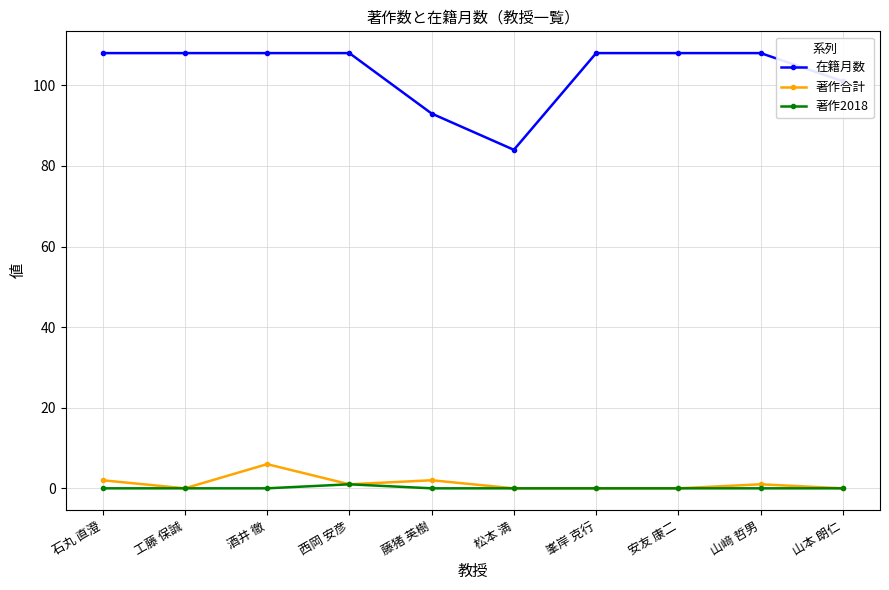

What is the greatest value displayed?

108